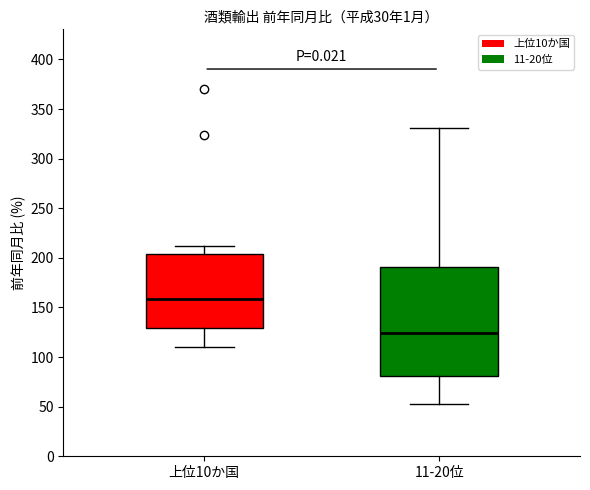

Comparing the boxes themselves (not the whiskers), which one is the tallest?

11-20位